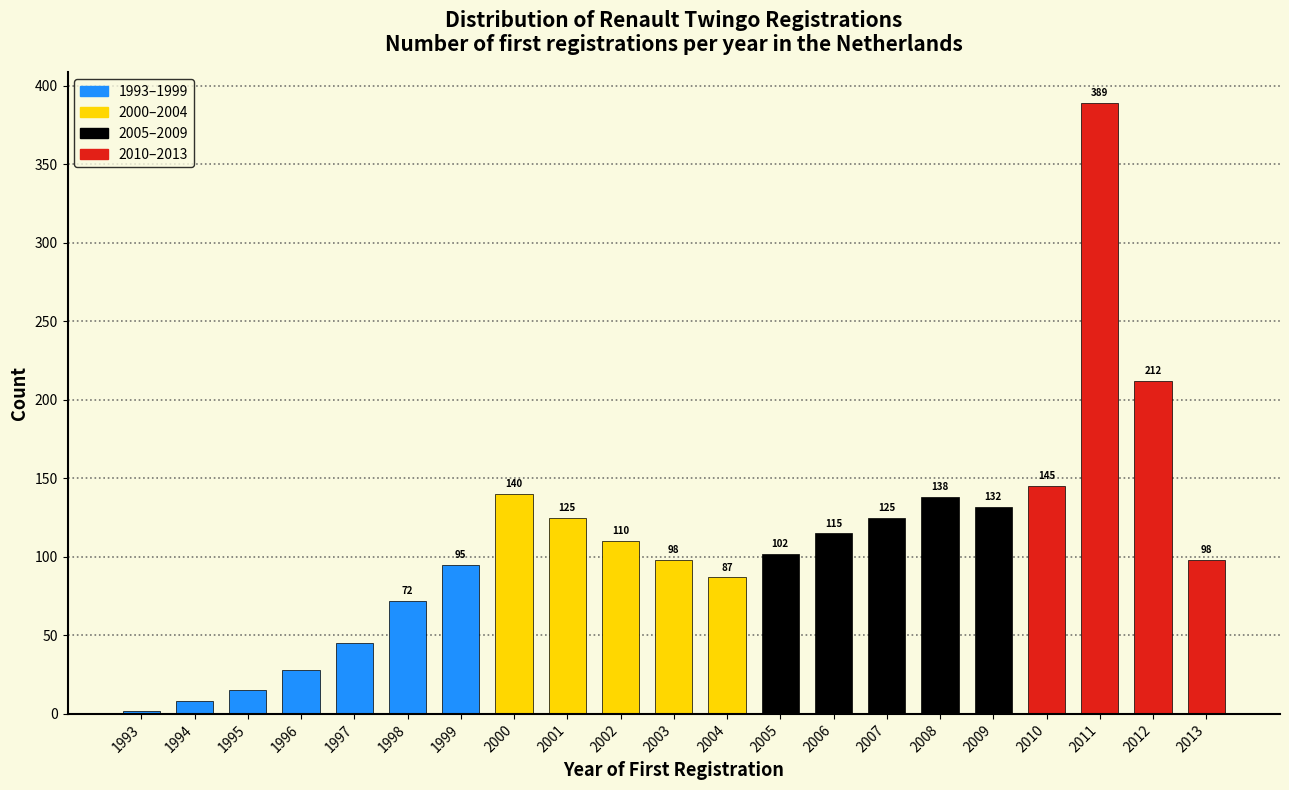

Reading left to right, list all the values displayed in this chart.

2	8	15	28	45	72	95	140	125	110	98	87	102	115	125	138	132	145	389	212	98